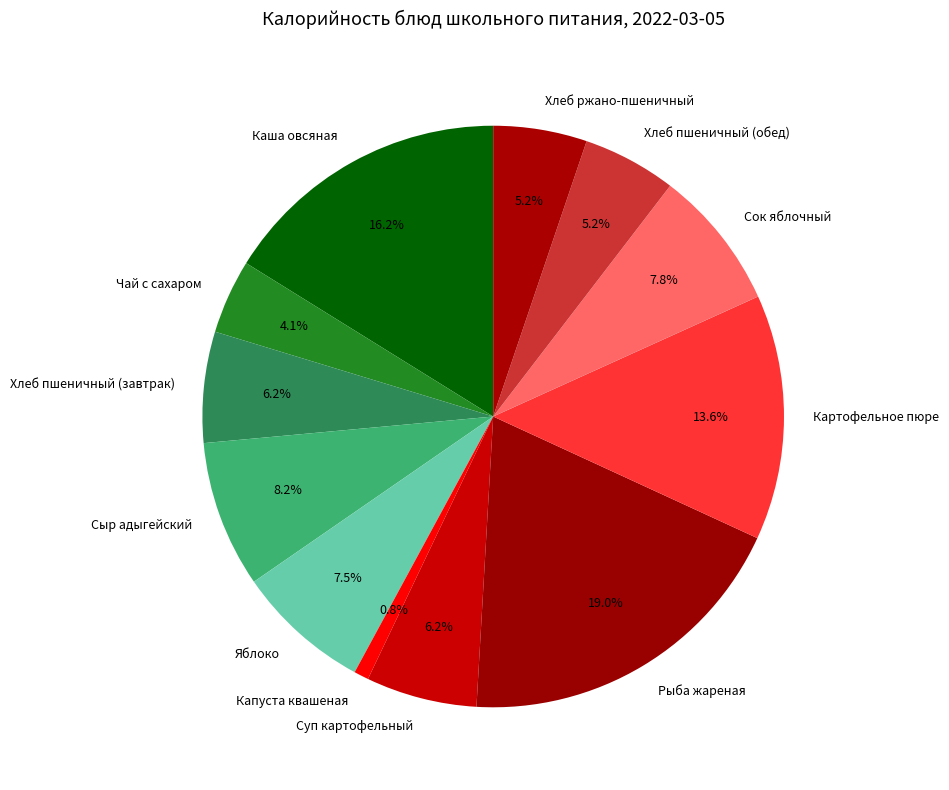

How many slices are in this pie chart?

12